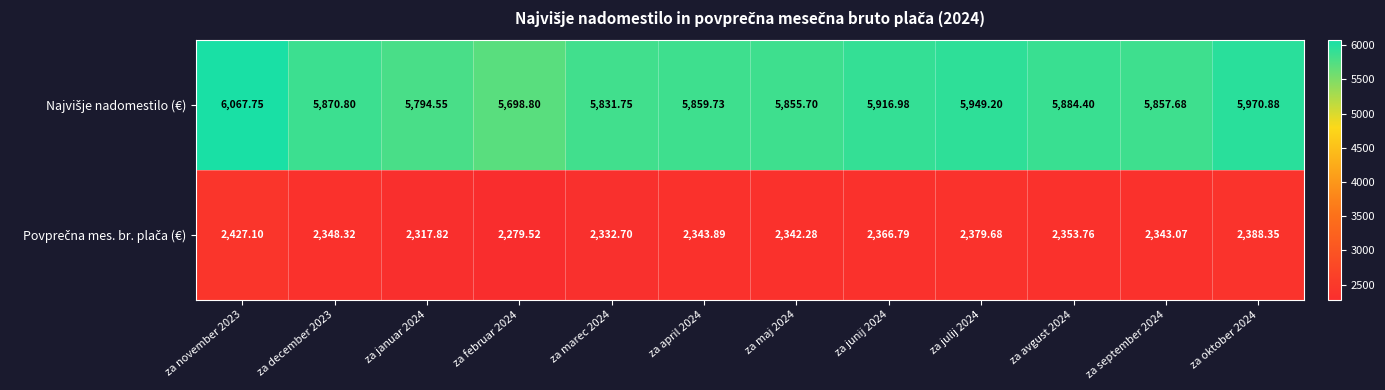

Count the number of data series in this chart.

2